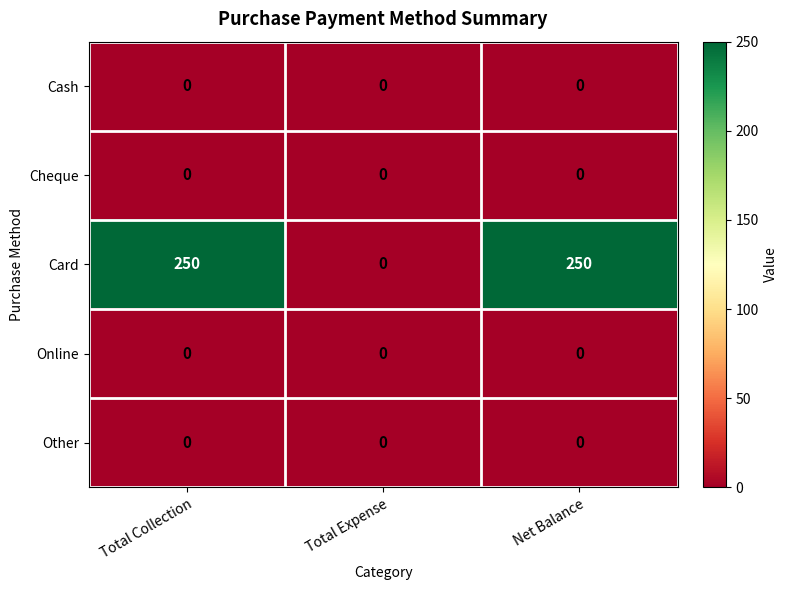

Is it true that Cash equals 0 at Net Balance?

True